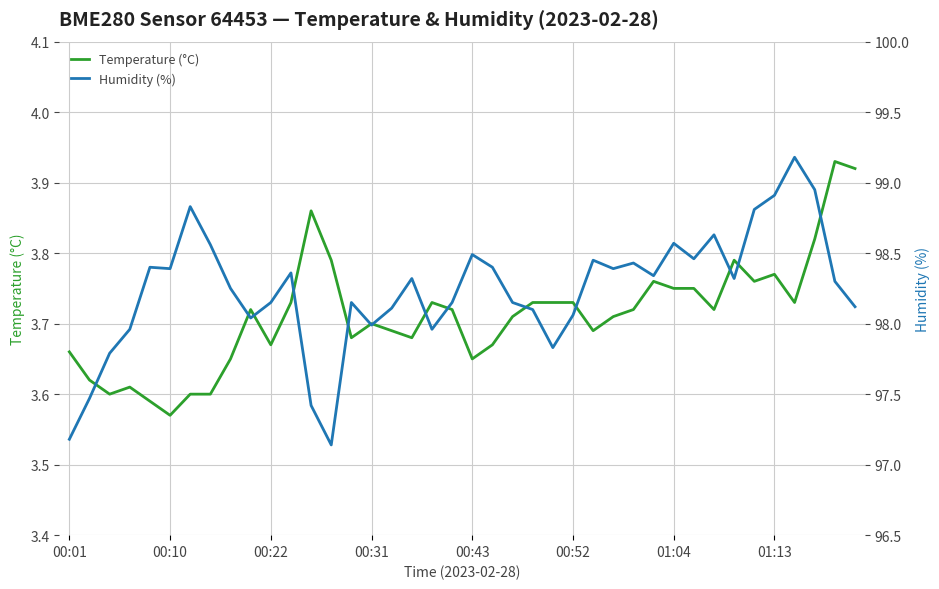

Reading left to right, transcribe all the data shown in this chart.

Temperature (°C): 3.7	3.6	3.6	3.6	3.6	3.6	3.6	3.6	3.6	3.7	3.7	3.7	3.9	3.8	3.7	3.7	3.7	3.7	3.7	3.7	3.6	3.7	3.7	3.7	3.7	3.7	3.7	3.7	3.7	3.8	3.8	3.8	3.7	3.8	3.8	3.8	3.7	3.8	3.9	3.9
Humidity (%): 97.2	97.5	97.8	98.0	98.4	98.4	98.8	98.6	98.2	98.0	98.2	98.4	97.4	97.1	98.2	98.0	98.1	98.3	98.0	98.2	98.5	98.4	98.2	98.1	97.8	98.1	98.5	98.4	98.4	98.3	98.6	98.5	98.6	98.3	98.8	98.9	99.2	99.0	98.3	98.1